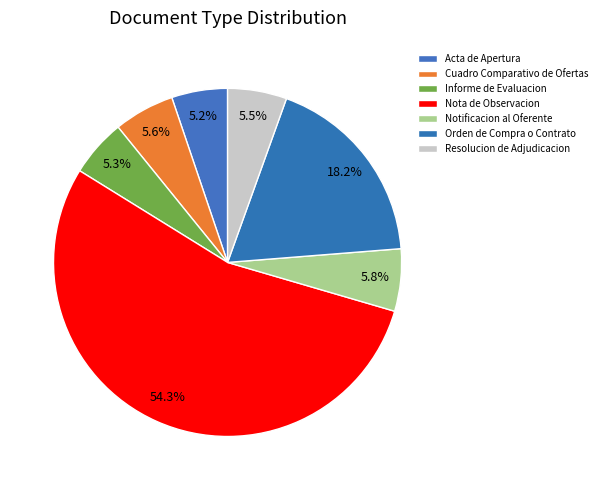

How many slices are in this pie chart?

7